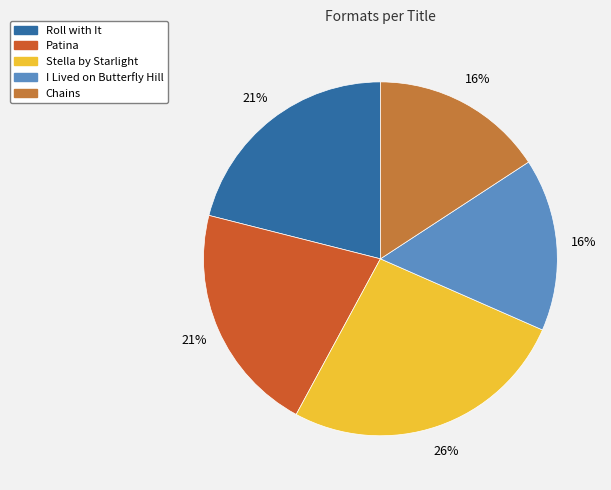

The Roll with It slice represents 21% of the pie. True or false?

True